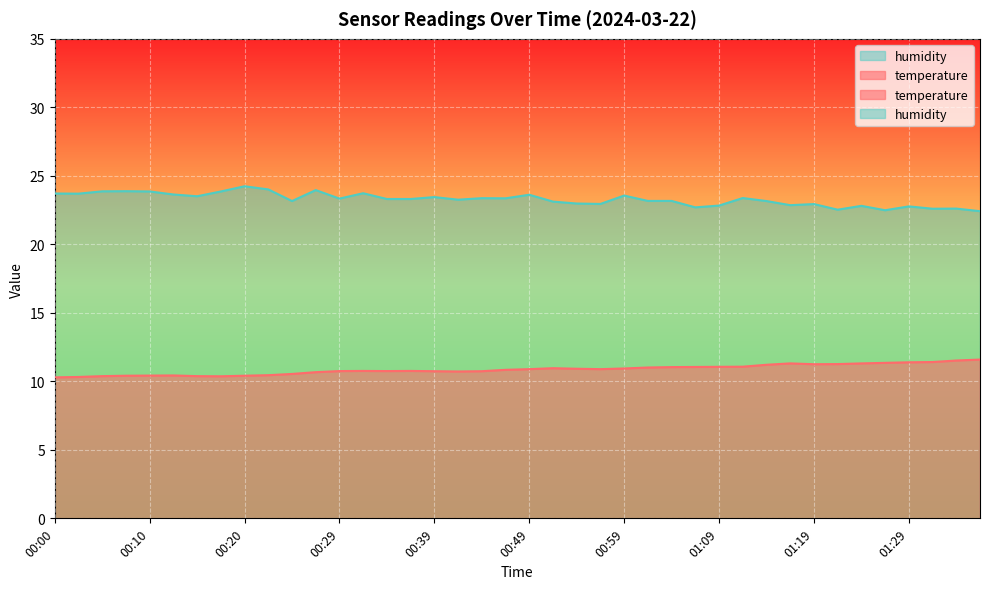

What is the spread (max minus min) of values at 00:07?

13.5